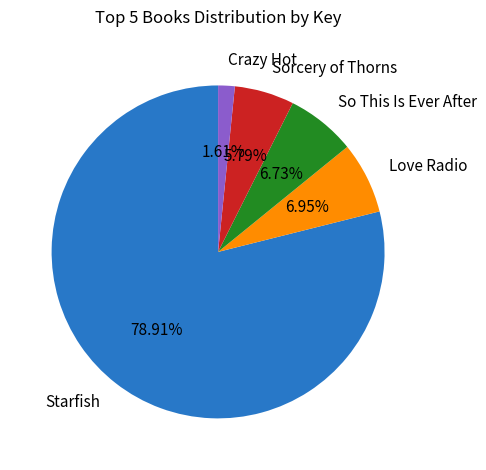

How many slices are in this pie chart?

5